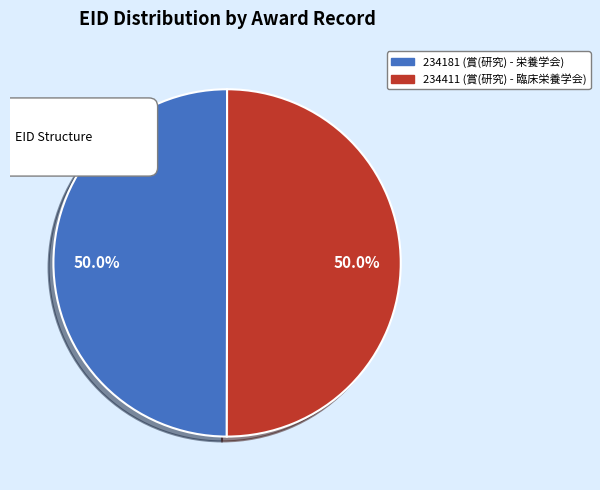

To the nearest percent, what portion does 234411 represent?

50%